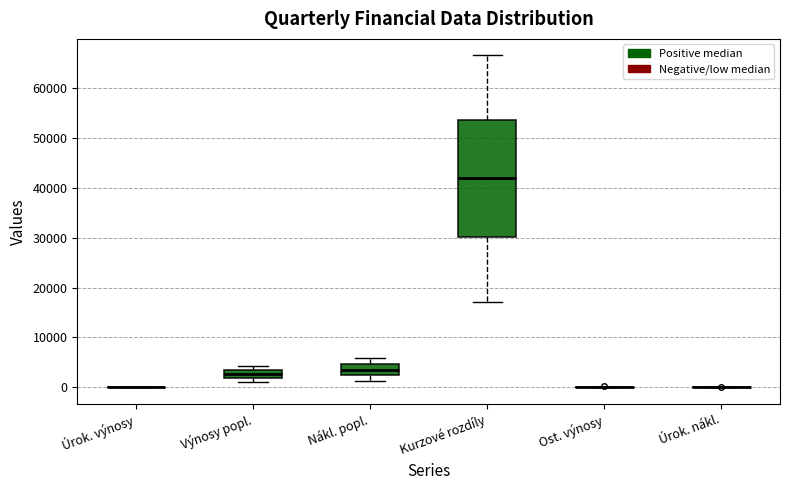

Reading left to right, transcribe this box plot: for each box, give where its median line is, the range the box spans, and where its two whiskers end, as read against the y-axis. The values are not printed on the chart, so give them approximately, as read against the axis.

Úrok. výnosy: box collapsed to a line at 0, whiskers 0 to 0
Výnosy popl.: median 3000 (inside the box), box 2000 to 3000, whiskers 1000 to 4000
Nákl. popl.: median 4000, box 2000 to 5000, whiskers 1000 to 6000
Kurzové rozdíly: median 42000, box 30000 to 54000, whiskers 17000 to 67000
Ost. výnosy: box collapsed to a line at 0, whiskers 0 to 0
Úrok. nákl.: box collapsed to a line at 0, whiskers 0 to 0